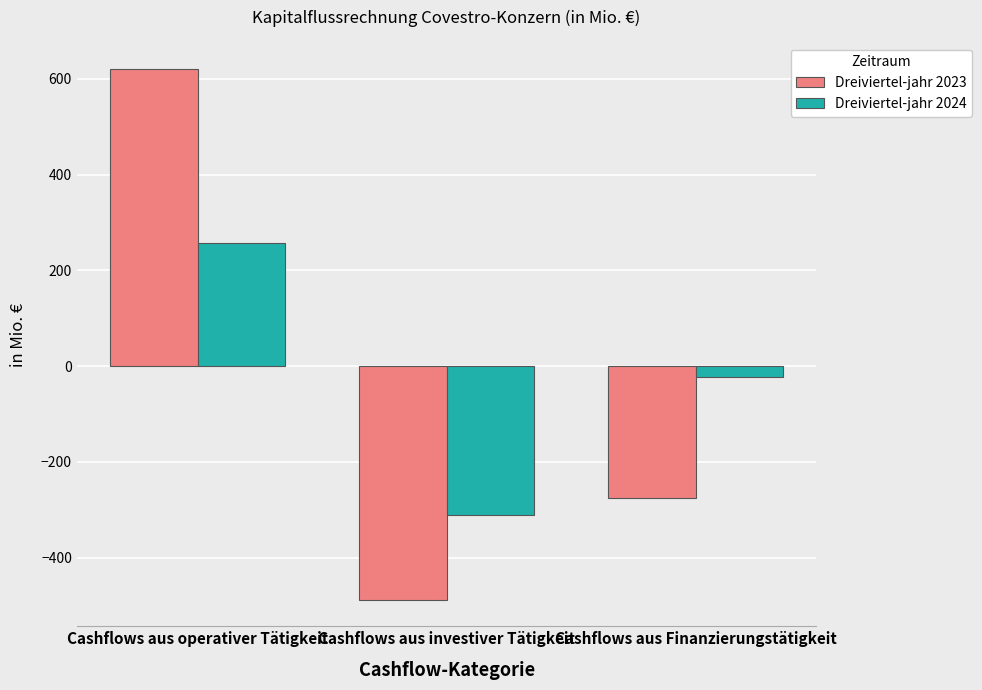

At which label is Dreiviertel-jahr 2024 closest to -27?

Cashflows aus Finanzierungstätigkeit